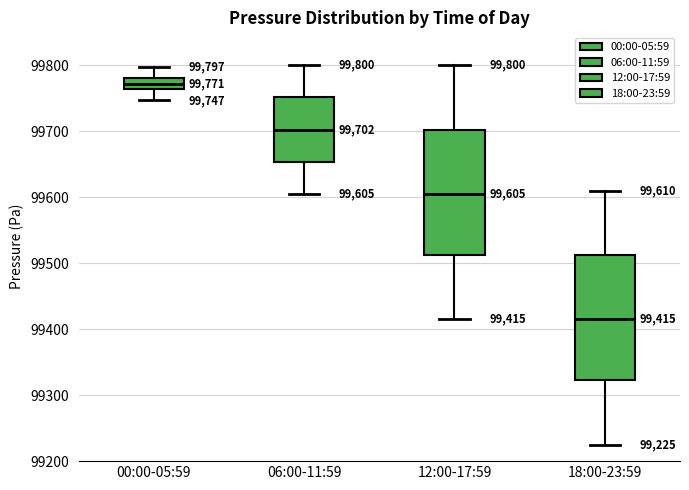

Which box's median line is the lowest?

18:00-23:59